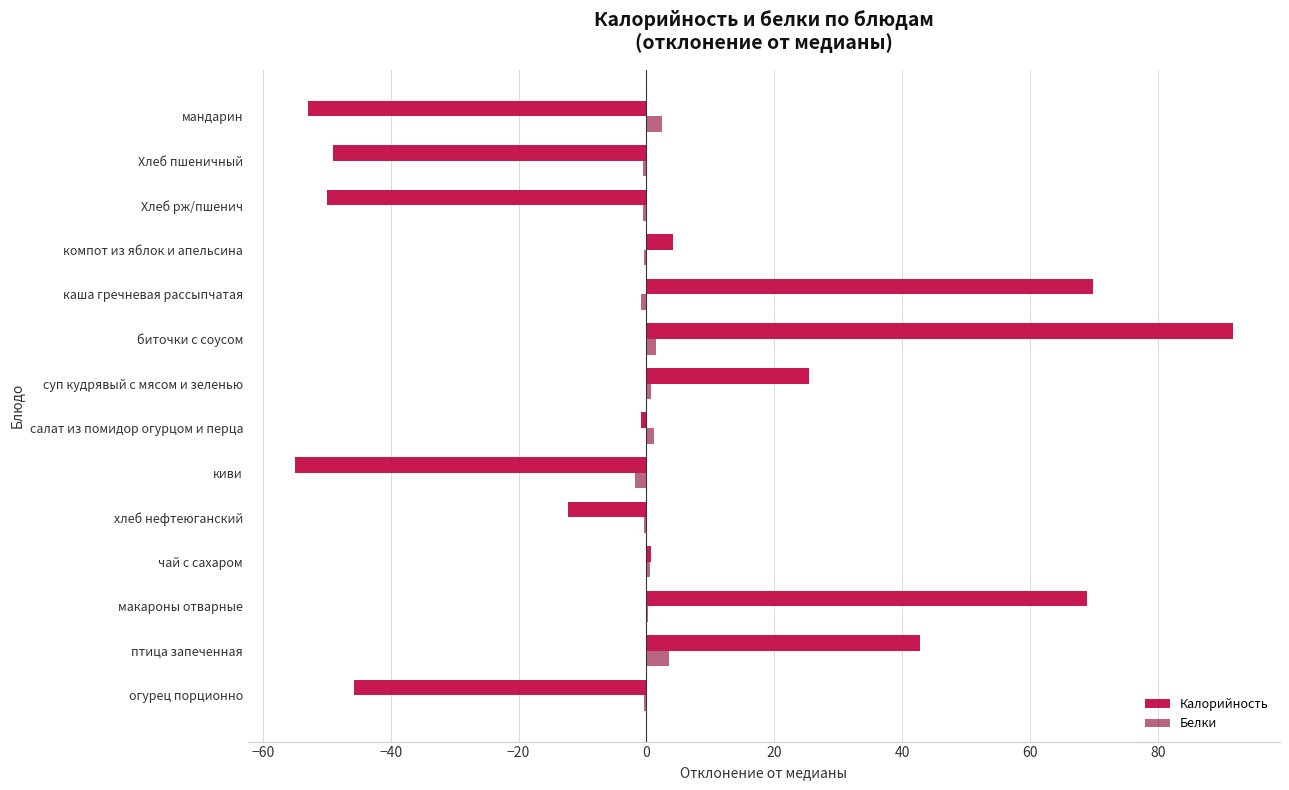

What is the sum of all Белки values?

5.5